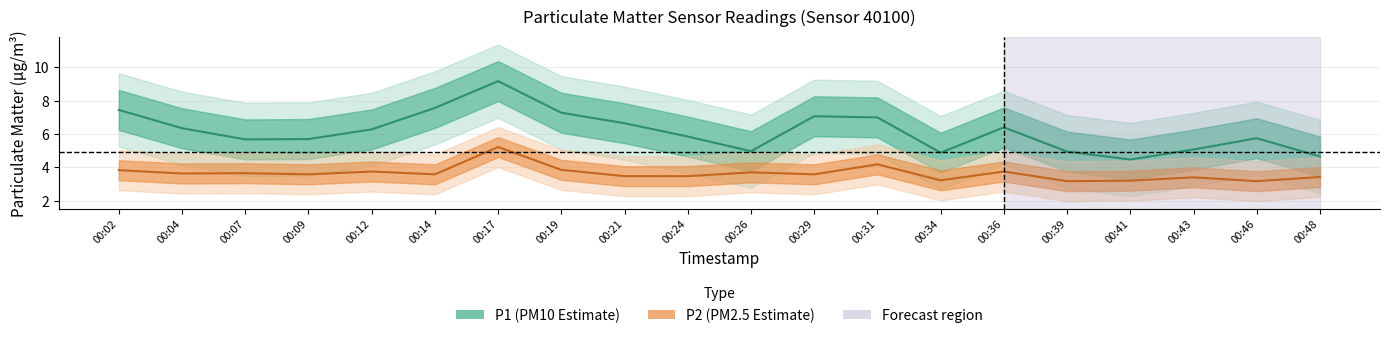

What is the value of the P2 point at the 12th from the left?

3.6